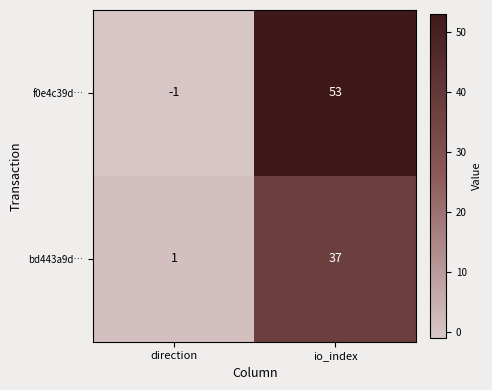

Rank the series by their average value, from highest to lowest.

f0e4c39d…, bd443a9d…